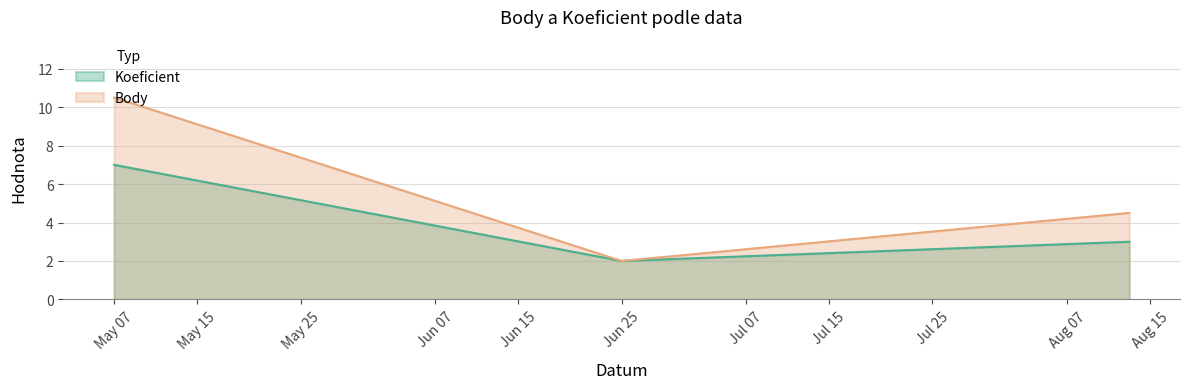

Read the Koeficient value at 2016-08-13.

3.0